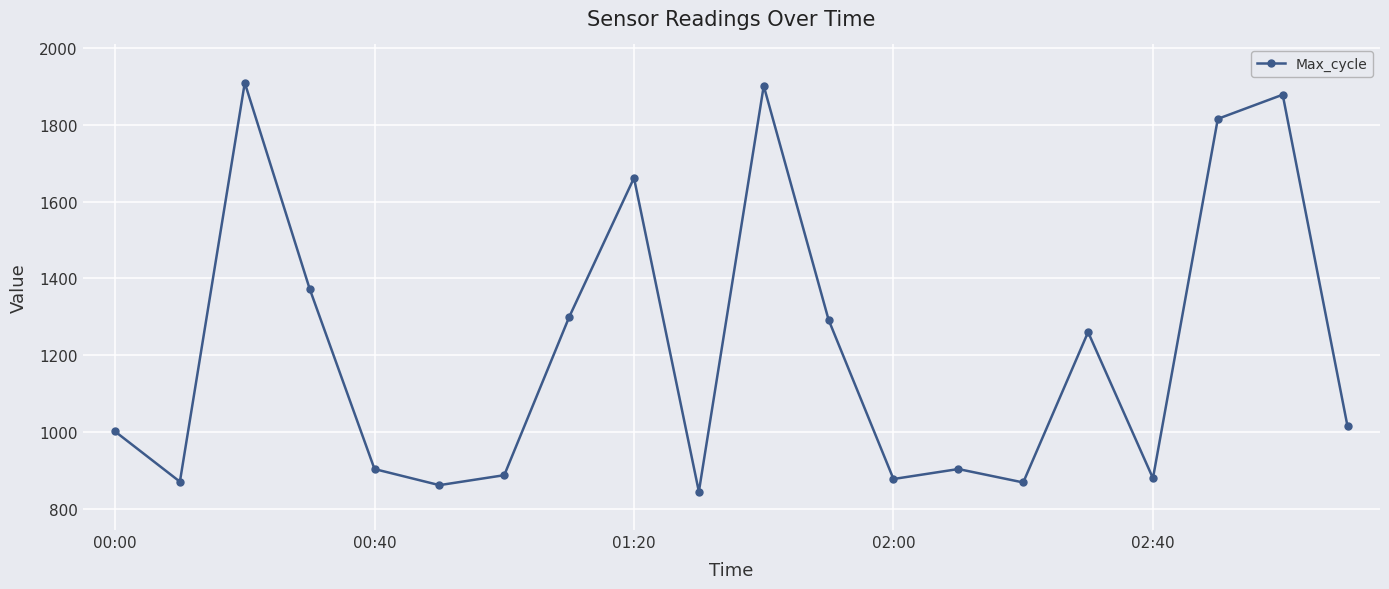

How many data points does each series have?

20